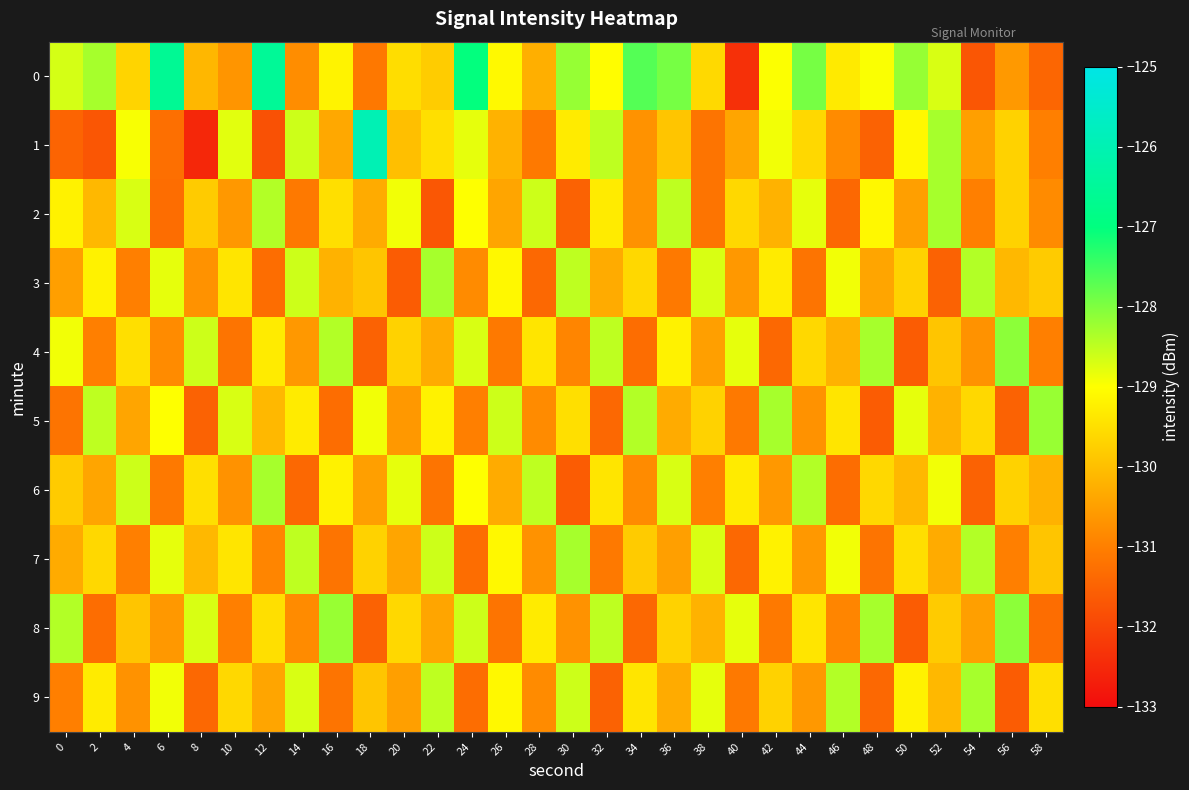

Reading right to left, extract all data points from this chart.

0: 58=-131.4	56=-130.6	54=-131.7	52=-128.7	50=-128.2	48=-129.0	46=-129.3	44=-127.9	42=-129.0	40=-132.4	38=-129.6	36=-127.9	34=-127.7	32=-129.0	30=-128.2	28=-130.2	26=-129.1	24=-127.0	22=-129.8	20=-129.5	18=-131.1	16=-129.2	14=-130.8	12=-126.5	10=-130.6	8=-130.1	6=-126.6	4=-129.7	2=-128.3	0=-128.7
1: 58=-131.0	56=-129.7	54=-130.5	52=-128.3	50=-129.1	48=-131.5	46=-130.8	44=-129.6	42=-128.9	40=-130.4	38=-131.2	36=-129.9	34=-130.7	32=-128.5	30=-129.3	28=-131.1	26=-130.2	24=-128.8	22=-129.5	20=-130.0	18=-126.0	16=-130.3	14=-128.6	12=-131.8	10=-128.8	8=-132.5	6=-131.3	4=-128.9	2=-131.7	0=-131.5
2: 58=-130.8	56=-129.7	54=-131.0	52=-128.3	50=-130.5	48=-129.1	46=-131.4	44=-128.8	42=-130.2	40=-129.6	38=-131.2	36=-128.5	34=-130.7	32=-129.3	30=-131.5	28=-128.6	26=-130.4	24=-129.0	22=-131.7	20=-128.9	18=-130.3	16=-129.5	14=-131.1	12=-128.4	10=-130.6	8=-129.8	6=-131.3	4=-128.7	2=-130.1	0=-129.2
3: 58=-129.8	56=-130.1	54=-128.4	52=-131.5	50=-129.7	48=-130.4	46=-128.9	44=-131.2	42=-129.3	40=-130.6	38=-128.7	36=-131.1	34=-129.6	32=-130.3	30=-128.5	28=-131.4	26=-129.1	24=-130.8	22=-128.3	20=-131.6	18=-129.9	16=-130.2	14=-128.6	12=-131.3	10=-129.4	8=-130.7	6=-128.8	4=-131.0	2=-129.2	0=-130.5
4: 58=-131.0	56=-128.1	54=-130.7	52=-129.9	50=-131.6	48=-128.3	46=-130.2	44=-129.6	42=-131.4	40=-128.8	38=-130.5	36=-129.2	34=-131.3	32=-128.5	30=-130.9	28=-129.4	26=-131.1	24=-128.7	22=-130.3	20=-129.7	18=-131.5	16=-128.4	14=-130.6	12=-129.3	10=-131.2	8=-128.6	6=-130.8	4=-129.5	2=-131.0	0=-128.9
5: 58=-128.2	56=-131.5	54=-129.6	52=-130.2	50=-128.8	48=-131.6	46=-129.4	44=-130.7	42=-128.3	40=-131.1	38=-129.7	36=-130.3	34=-128.4	32=-131.4	30=-129.5	28=-130.8	26=-128.6	24=-131.0	22=-129.2	20=-130.6	18=-128.9	16=-131.3	14=-129.3	12=-130.1	10=-128.7	8=-131.5	6=-129.0	4=-130.4	2=-128.5	0=-131.2
6: 58=-130.2	56=-129.7	54=-131.5	52=-128.9	50=-130.1	48=-129.6	46=-131.3	44=-128.4	42=-130.6	40=-129.3	38=-131.0	36=-128.7	34=-130.8	32=-129.4	30=-131.6	28=-128.5	26=-130.3	24=-129.0	22=-131.2	20=-128.8	18=-130.5	16=-129.2	14=-131.4	12=-128.3	10=-130.7	8=-129.5	6=-131.1	4=-128.6	2=-130.4	0=-129.8
7: 58=-129.9	56=-131.0	54=-128.4	52=-130.3	50=-129.5	48=-131.2	46=-128.9	44=-130.6	42=-129.2	40=-131.4	38=-128.7	36=-130.5	34=-129.8	32=-131.1	30=-128.3	28=-130.7	26=-129.1	24=-131.3	22=-128.6	20=-130.4	18=-129.7	16=-131.2	14=-128.5	12=-130.9	10=-129.4	8=-130.1	6=-128.8	4=-131.0	2=-129.6	0=-130.3
8: 58=-131.3	56=-128.1	54=-130.5	52=-129.8	50=-131.6	48=-128.3	46=-130.9	44=-129.4	42=-131.1	40=-128.8	38=-130.2	36=-129.7	34=-131.4	32=-128.5	30=-130.7	28=-129.3	26=-131.2	24=-128.6	22=-130.4	20=-129.6	18=-131.5	16=-128.2	14=-130.8	12=-129.5	10=-131.0	8=-128.7	6=-130.6	4=-129.9	2=-131.3	0=-128.4
9: 58=-129.5	56=-131.6	54=-128.3	52=-130.1	50=-129.2	48=-131.4	46=-128.4	44=-130.6	42=-129.7	40=-131.1	38=-128.8	36=-130.3	34=-129.4	32=-131.5	30=-128.6	28=-130.8	26=-129.1	24=-131.3	22=-128.5	20=-130.5	18=-129.9	16=-131.2	14=-128.7	12=-130.4	10=-129.6	8=-131.4	6=-128.9	4=-130.7	2=-129.3	0=-131.0